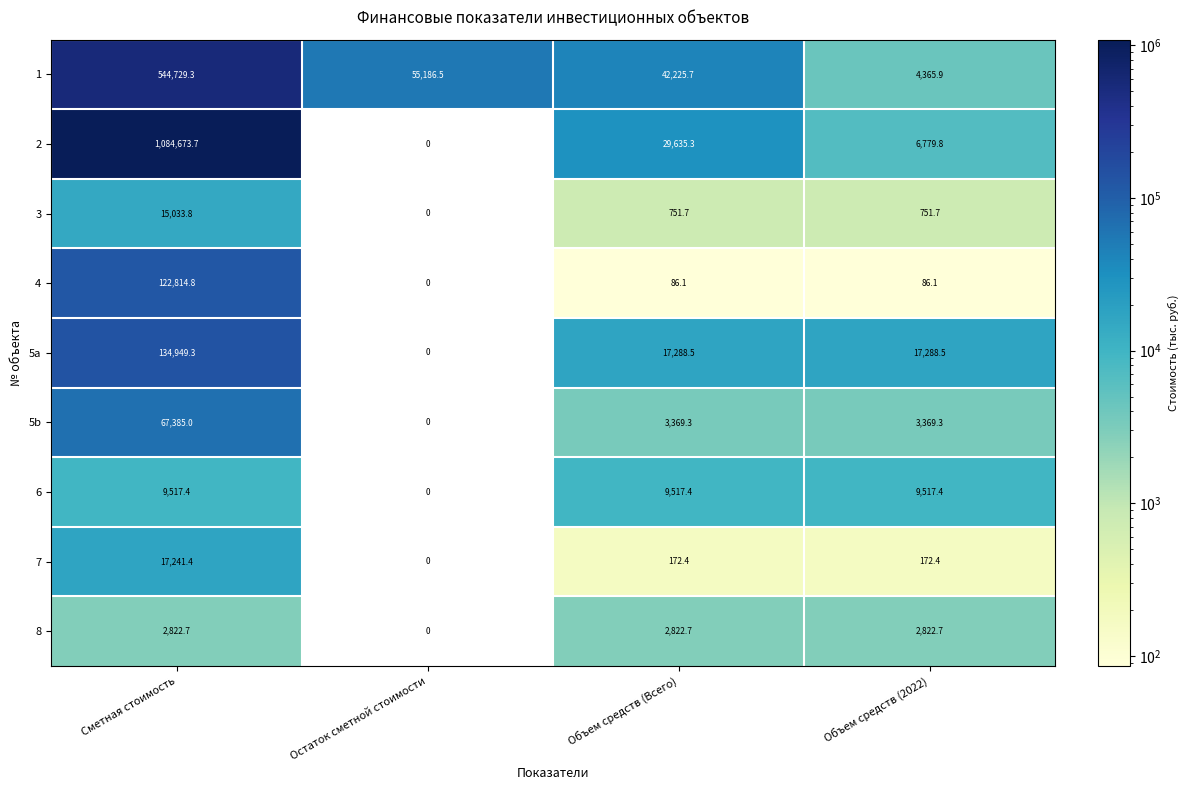

The 3 series shows -6618.9 at Остаток сметной стоимости. True or false?

False